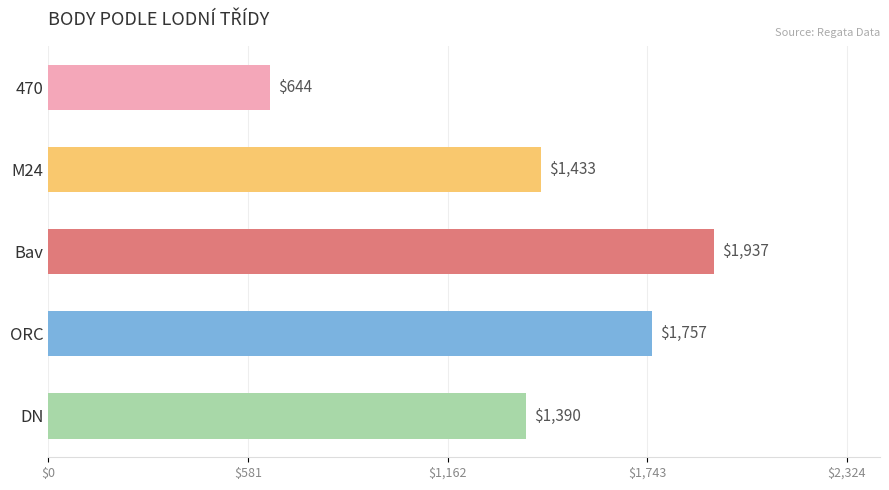

List the labels in order of value, smallest first.

470, DN, M24, ORC, Bav